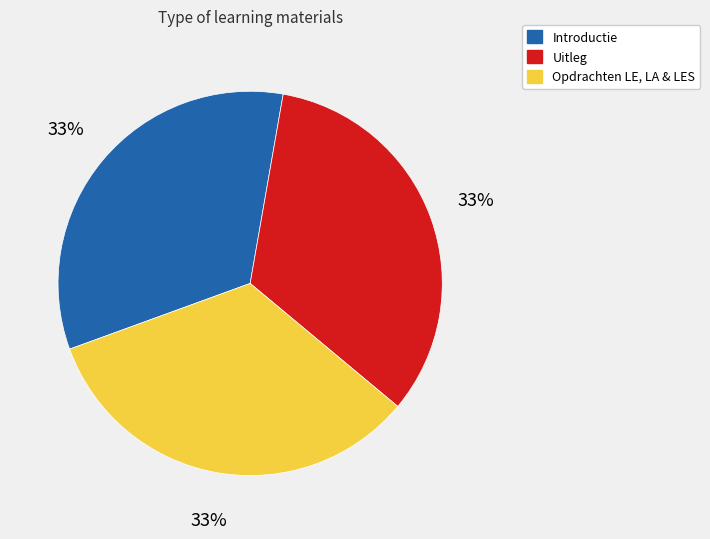

To the nearest percent, what is the average slice percentage?

33%